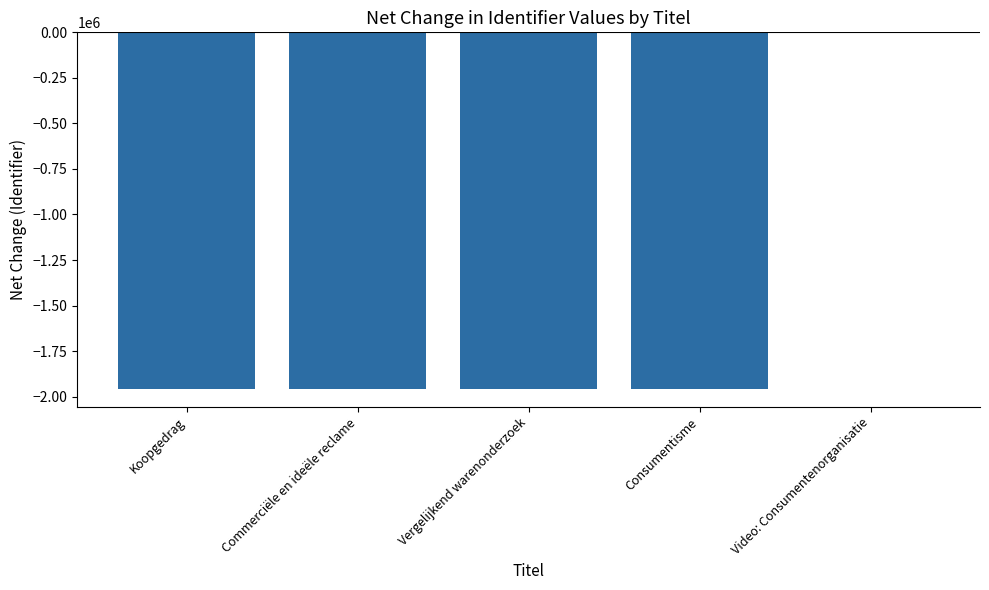

What is the change in value from Commerciële en ideële reclame to Consumentisme?

+4